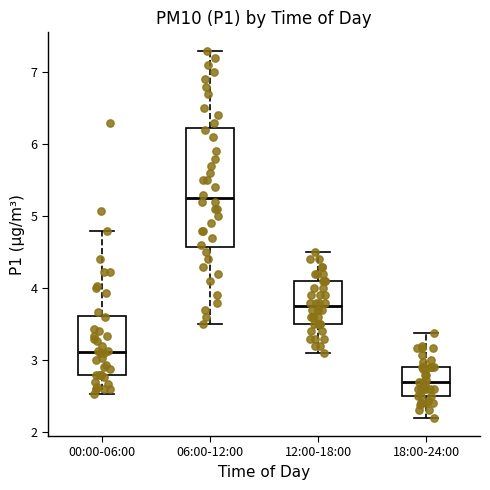

Comparing the boxes themselves (not the whiskers), which one is the tallest?

06:00-12:00